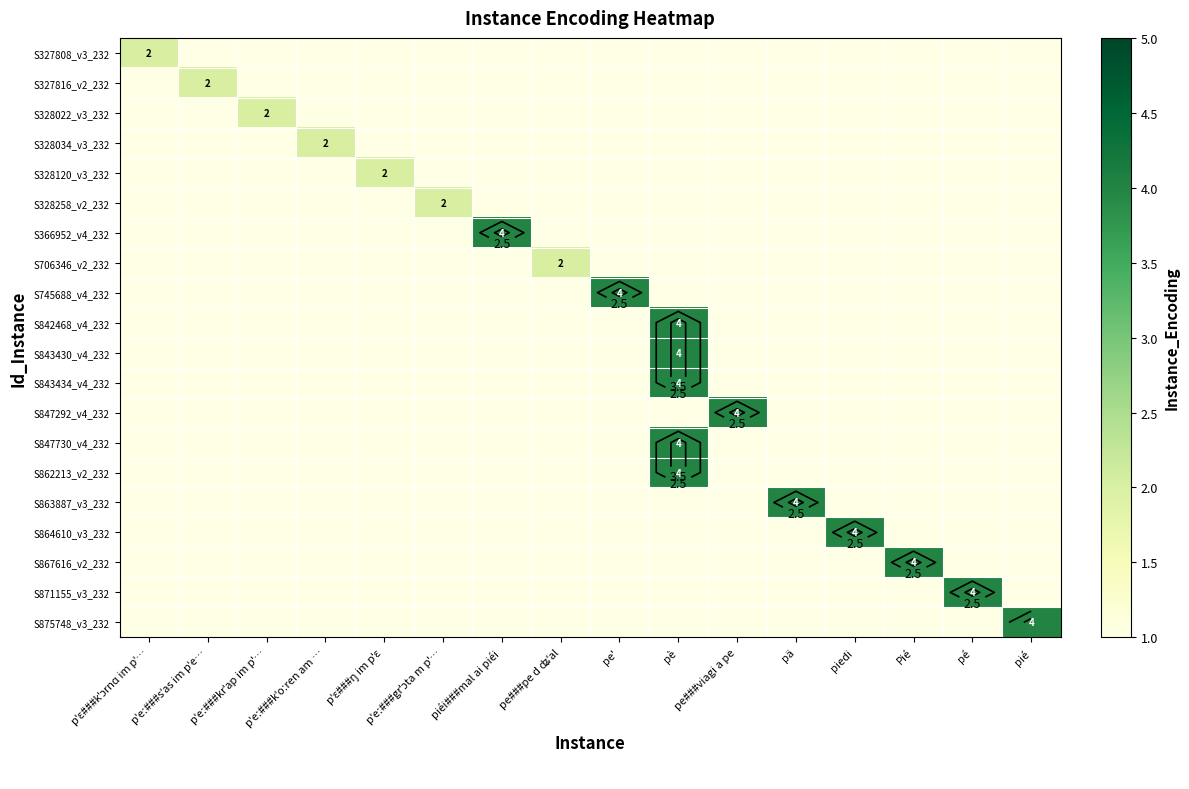

What is the sum of all S847730_v4_232 values?

4